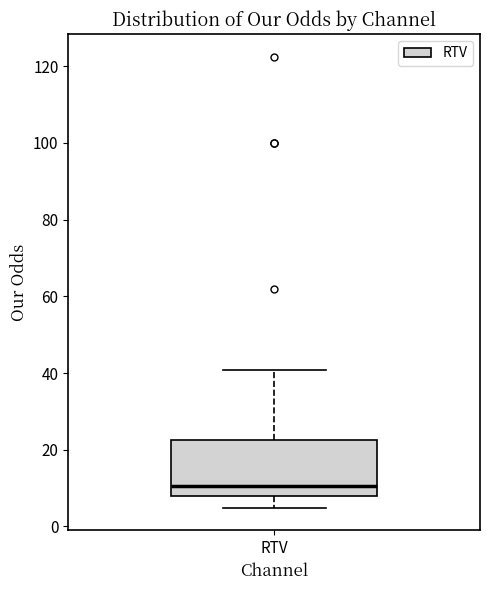

Read this box plot against the y-axis: the position of the median line, the range covered by the box, and the ends of both whiskers. The values are not printed on the chart, so give them approximately, as read against the axis.

median 10, box 8 to 22, whiskers 4 to 40